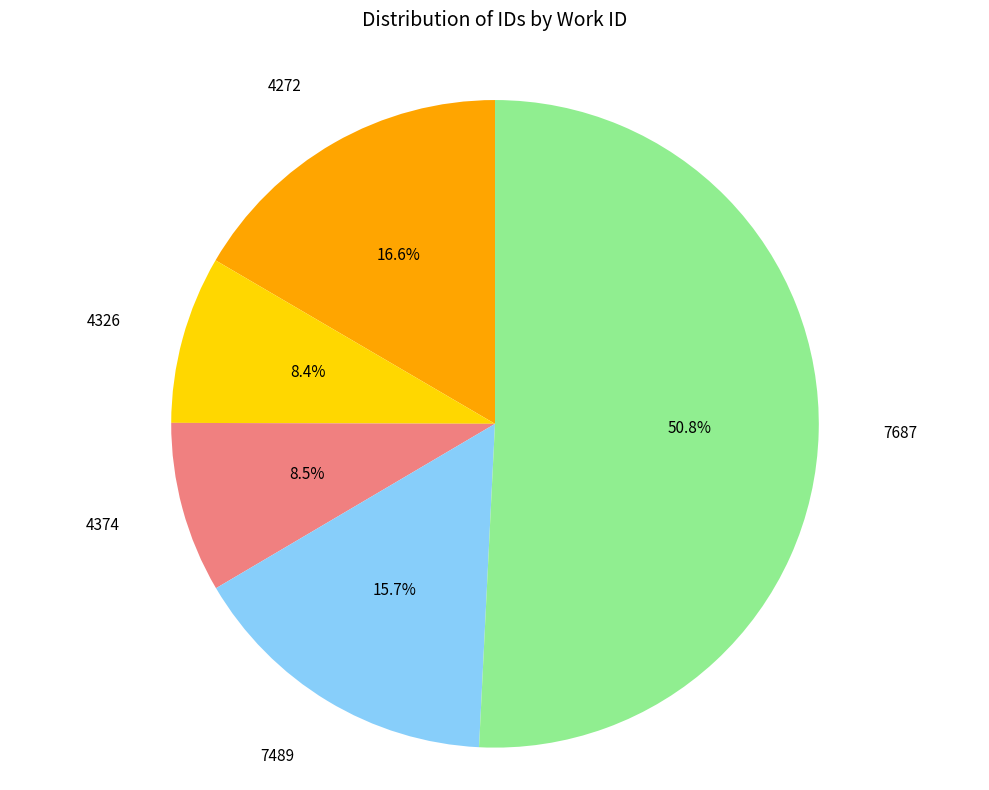

Is there any slice that represents more than half of the pie?

Yes